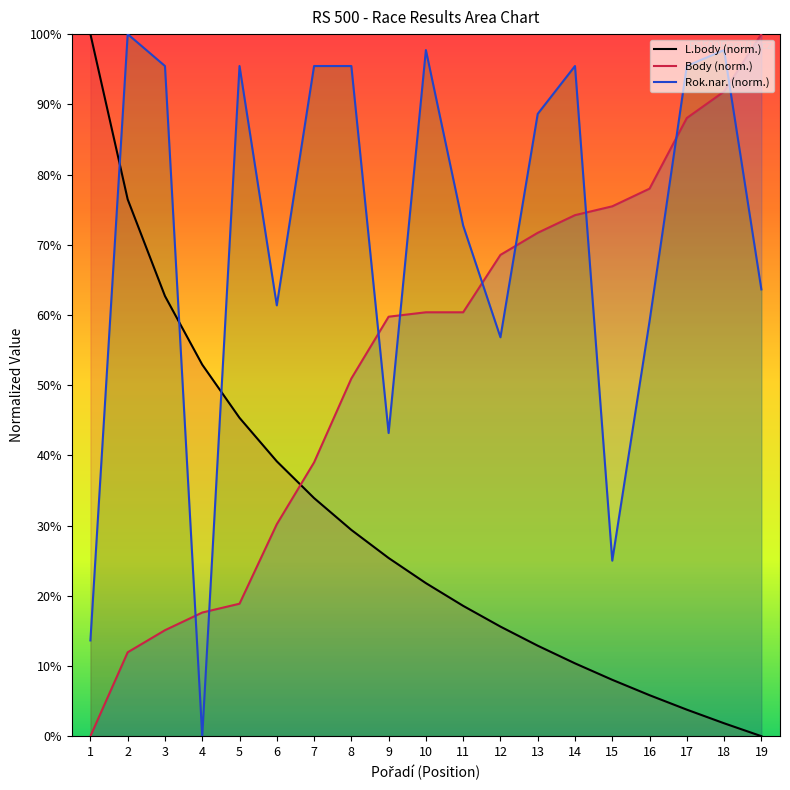

What is the value of the L.body (norm.) point at the 13th from the left?

12.9